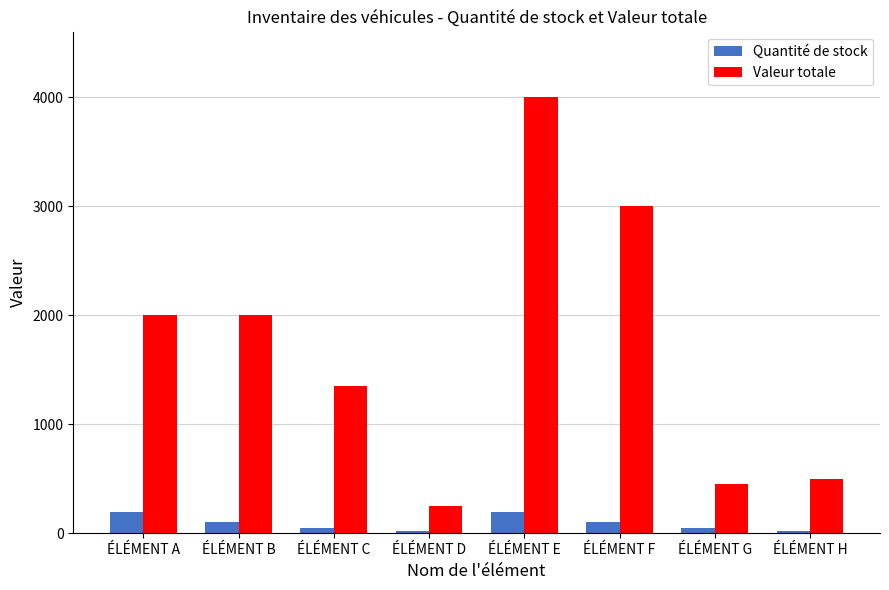

Reading right to left, transcribe all the data shown in this chart.

Quantité de stock: 25	45	100	200	25	45	100	200
Valeur totale: 500	450	3000	4000	250	1350	2000	2000